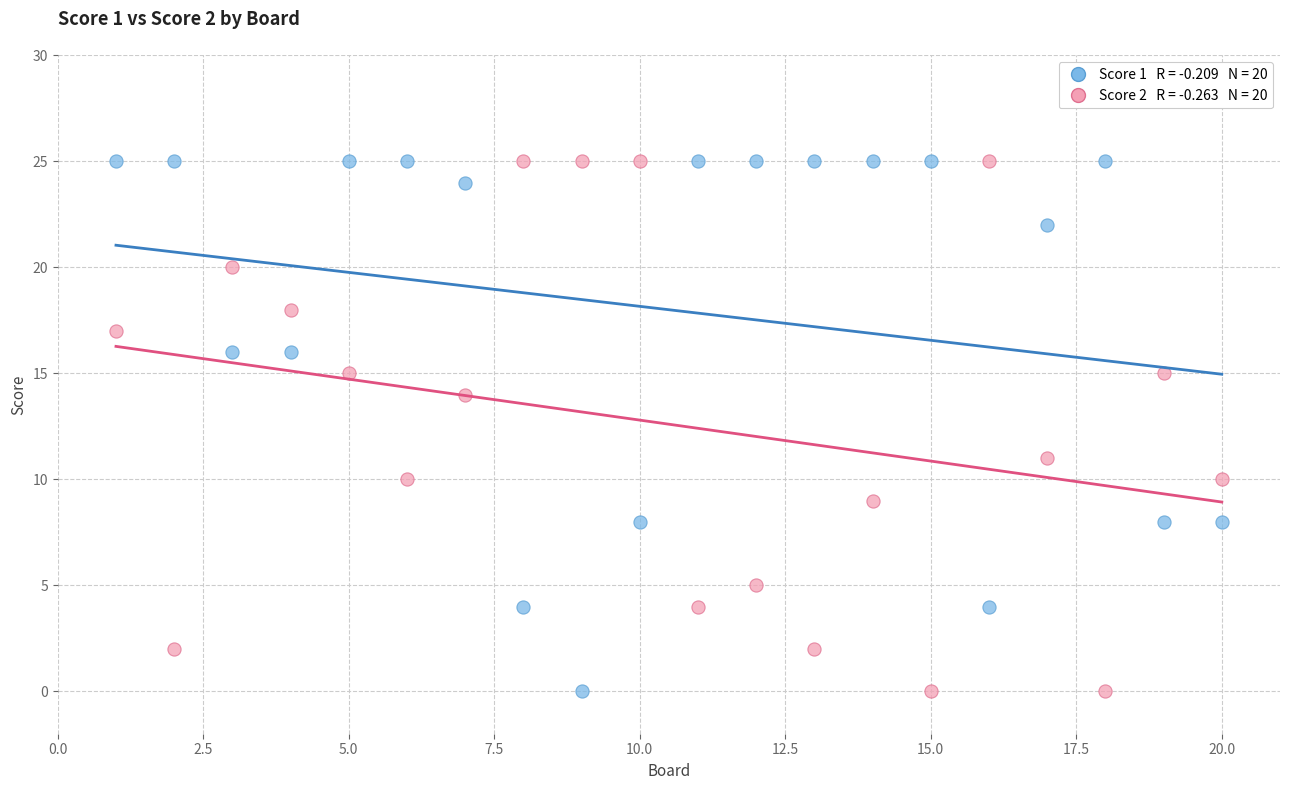

Across all data points, what is the range of X values (max minus min)?

19